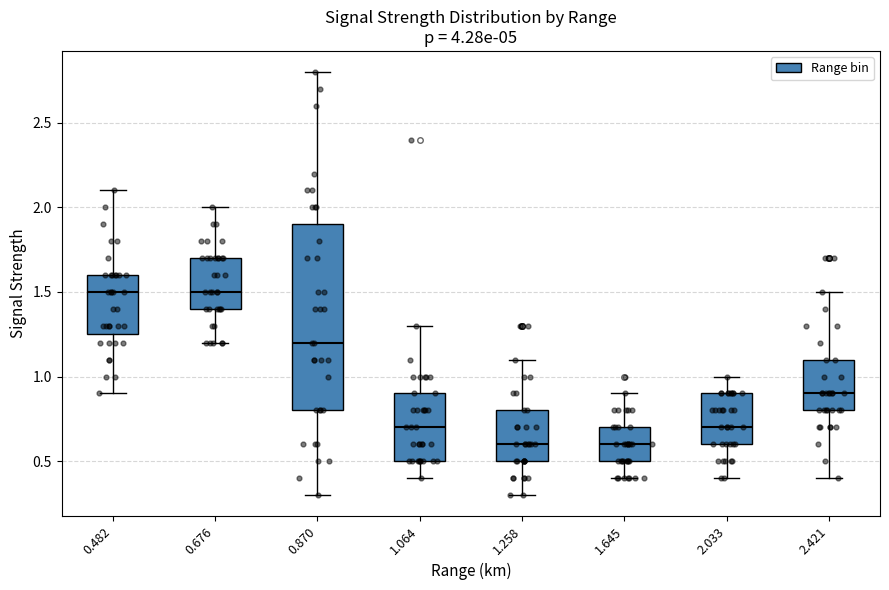

Where does the upper whisker of the box at x = 1.064 end on the y-axis? The values are not printed on the chart, so give them approximately, as read against the axis.

1.30